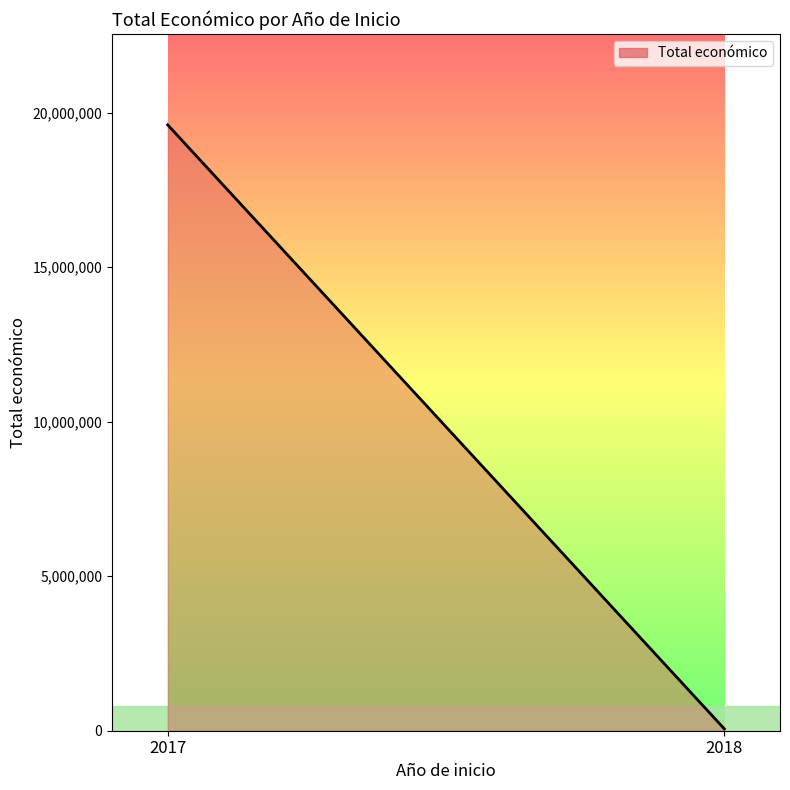

The value at 2017 is 17036857. True or false?

False